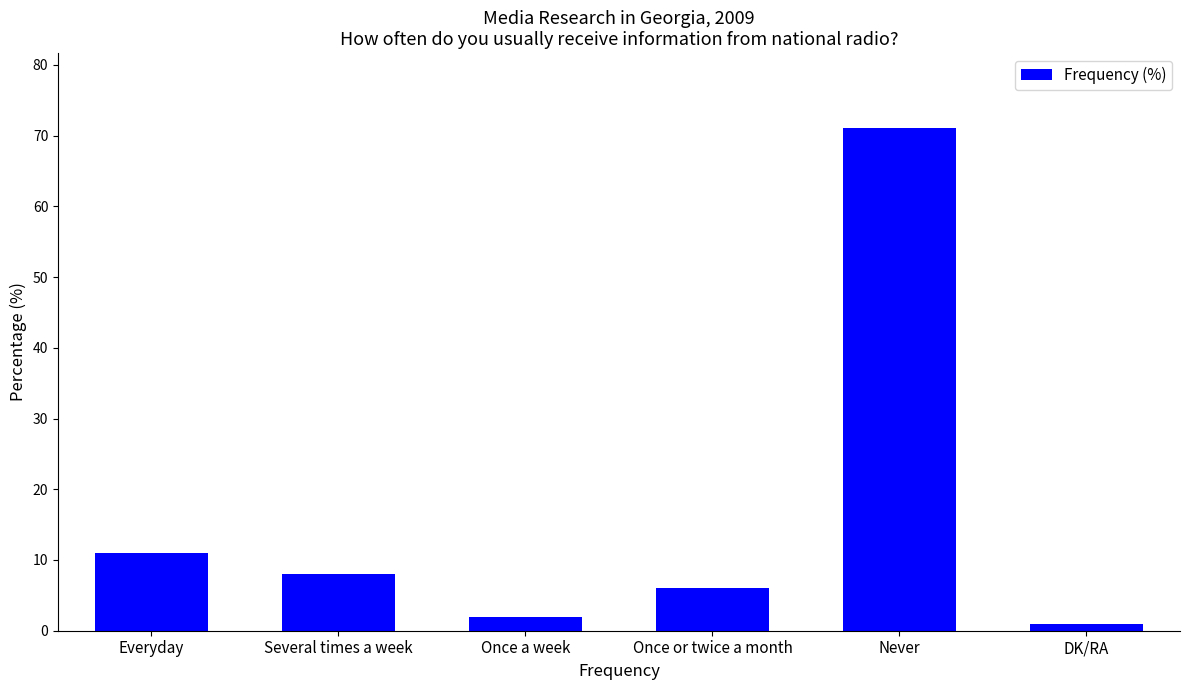

Reading left to right, list all the values displayed in this chart.

Everyday=11	Several times a week=8	Once a week=2	Once or twice a month=6	Never=71	DK/RA=1